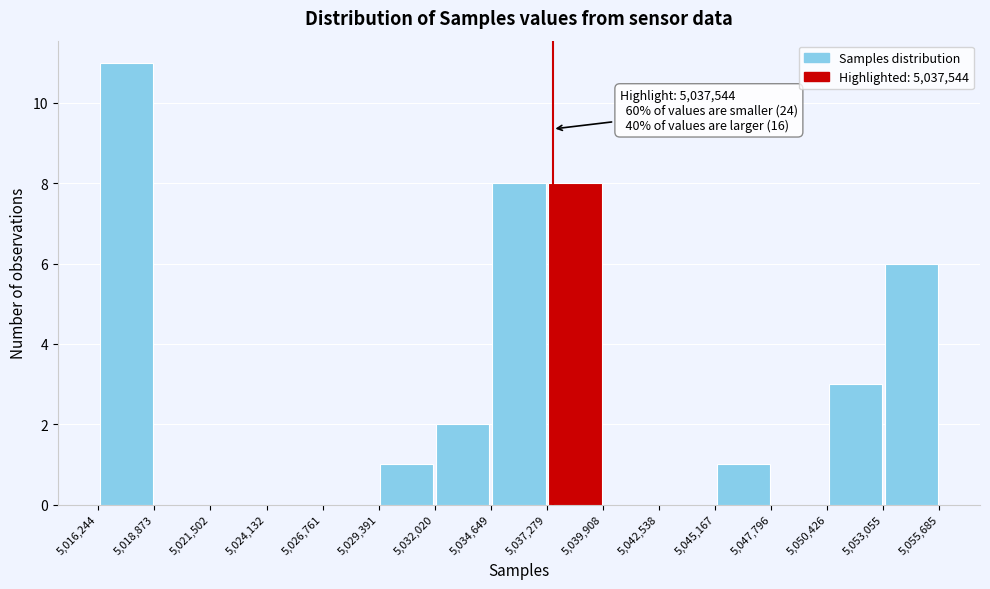

Which range on the x-axis has the tallest bar?

5,016,244 to 5,018,873